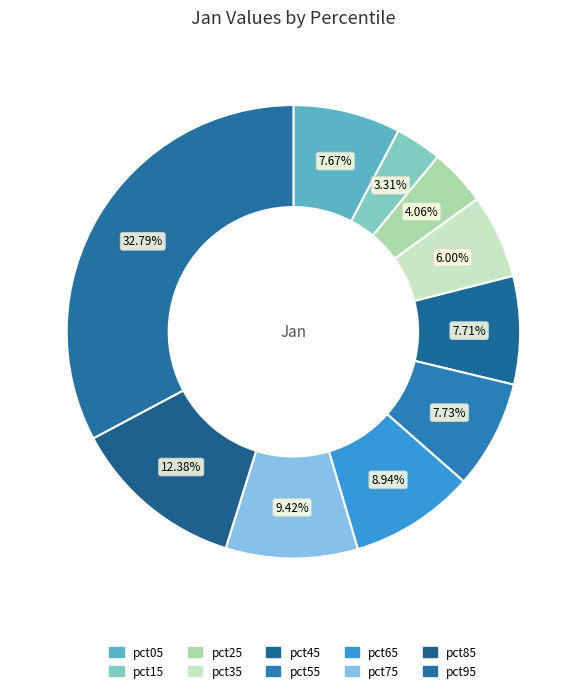

Between pct15 and pct45, which is larger?

pct45